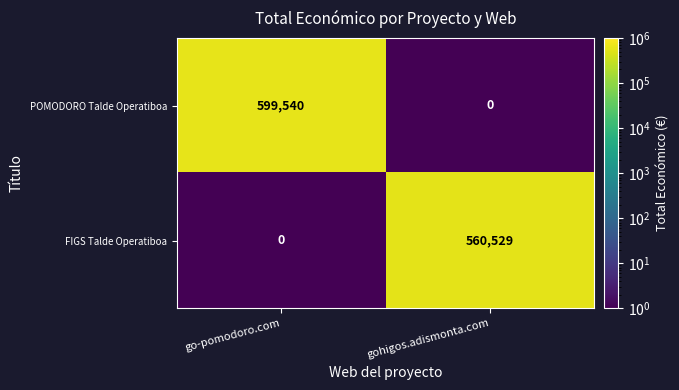

How many data points does each series have?

2